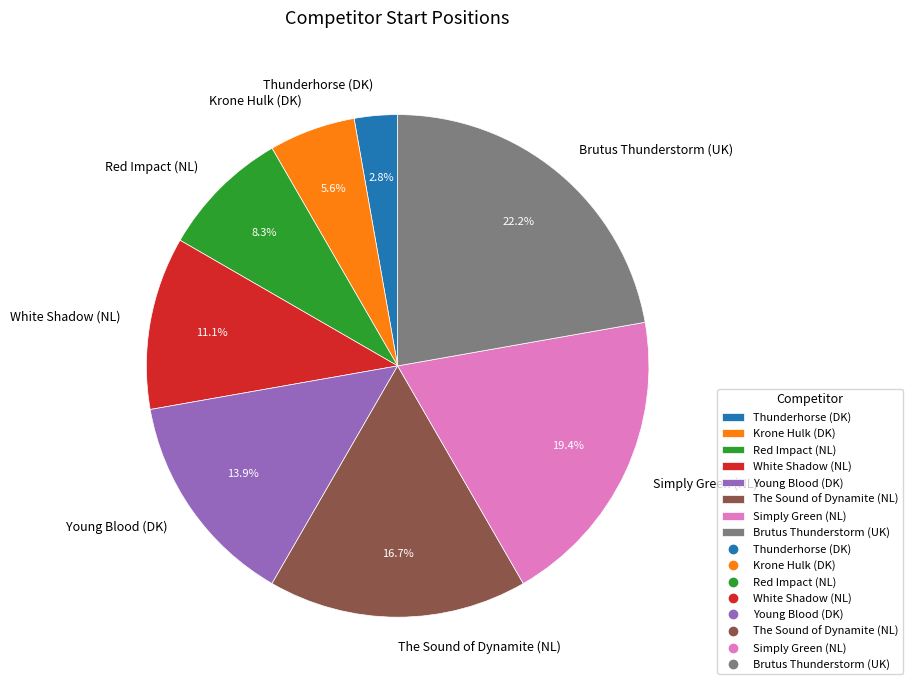

Between The Sound of Dynamite (NL) and Krone Hulk (DK), which is larger?

The Sound of Dynamite (NL)